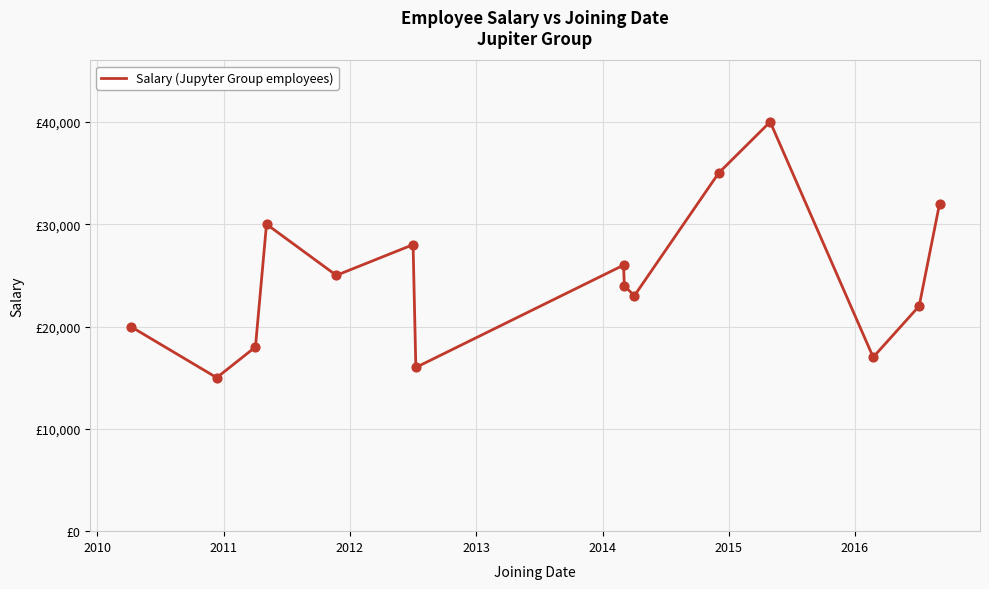

Is this an area chart (filled region under the line)?

No